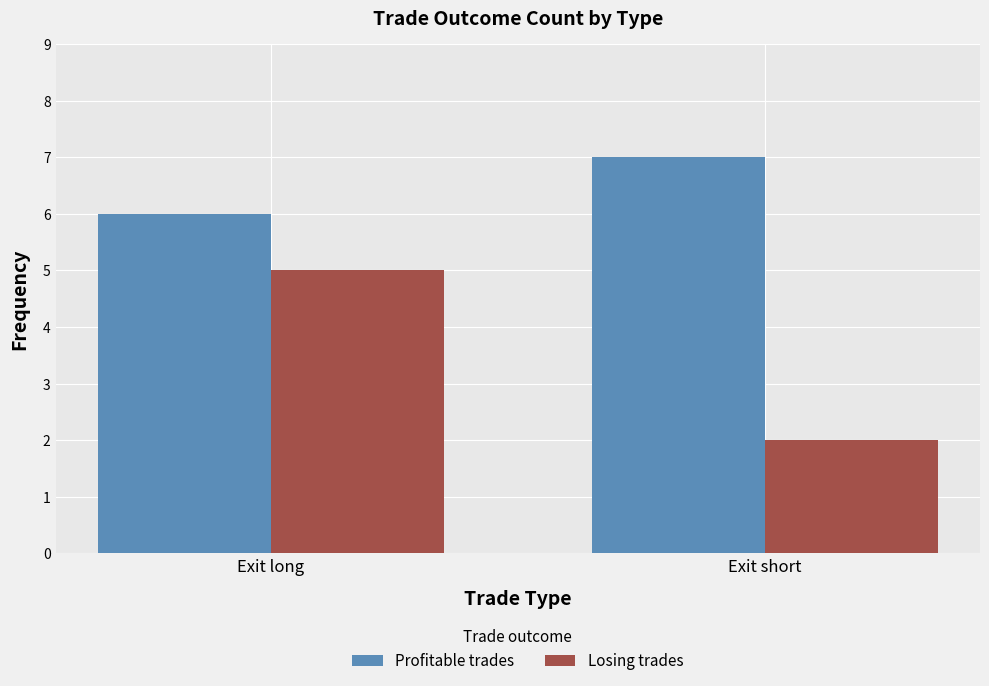

Is it true that Profitable trades equals 7 at Exit short?

True